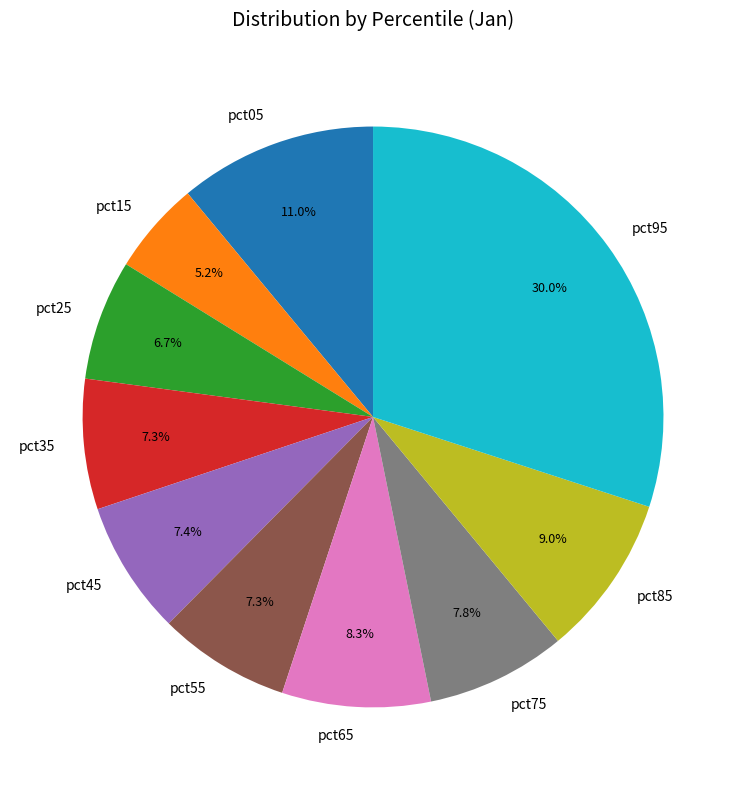

What is the ratio of the value at pct15 to the value at pct75?

0.7